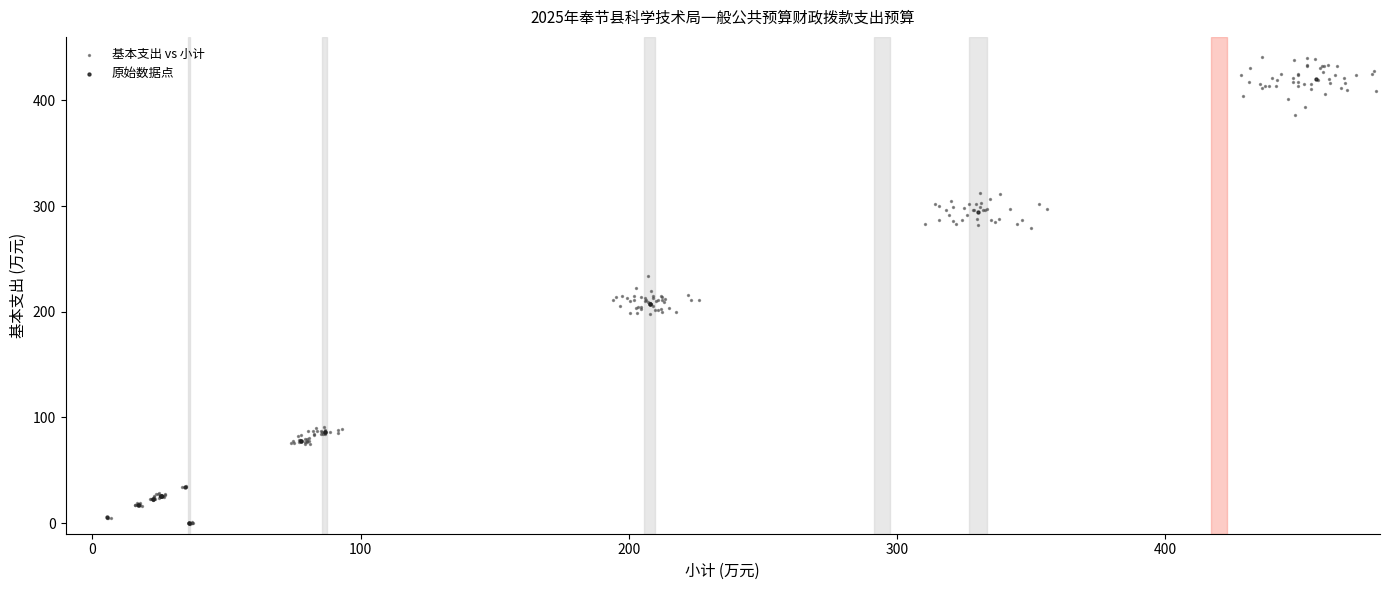

Which series has the largest Y range (max minus min)?

基本支出 vs 小计